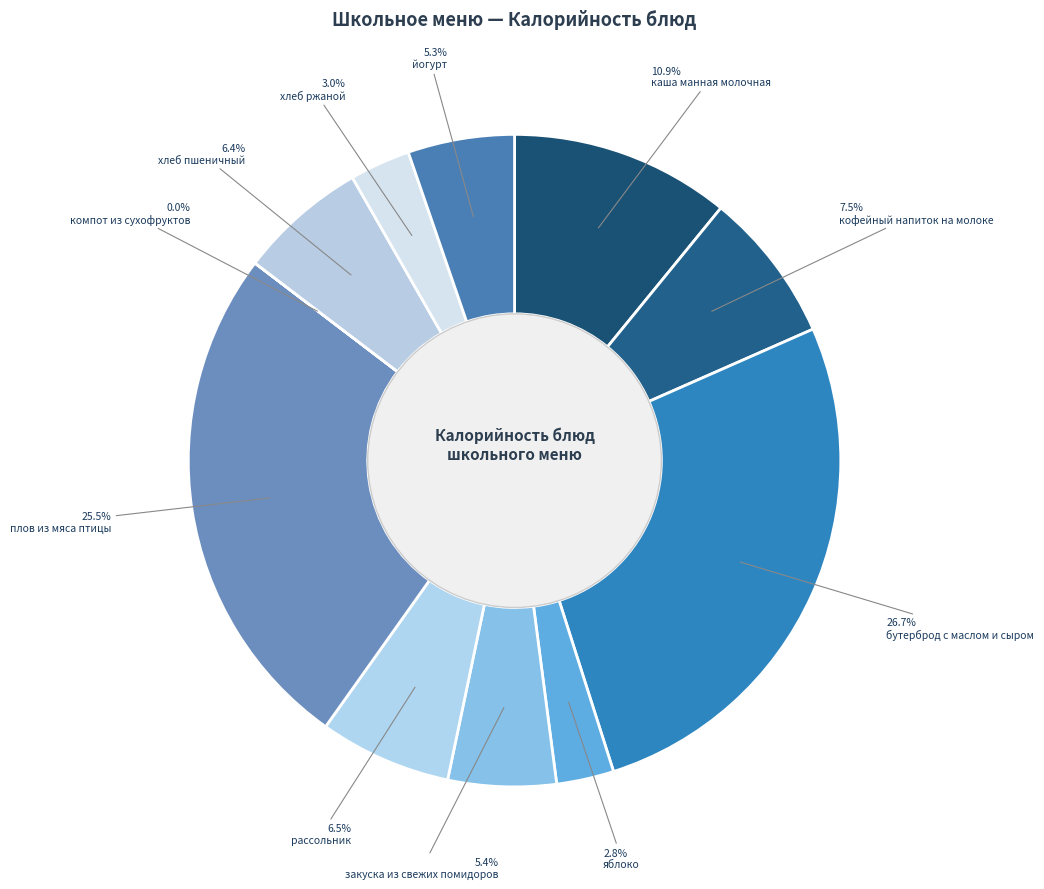

Which slice is the largest?

бутерброд с маслом и сыром